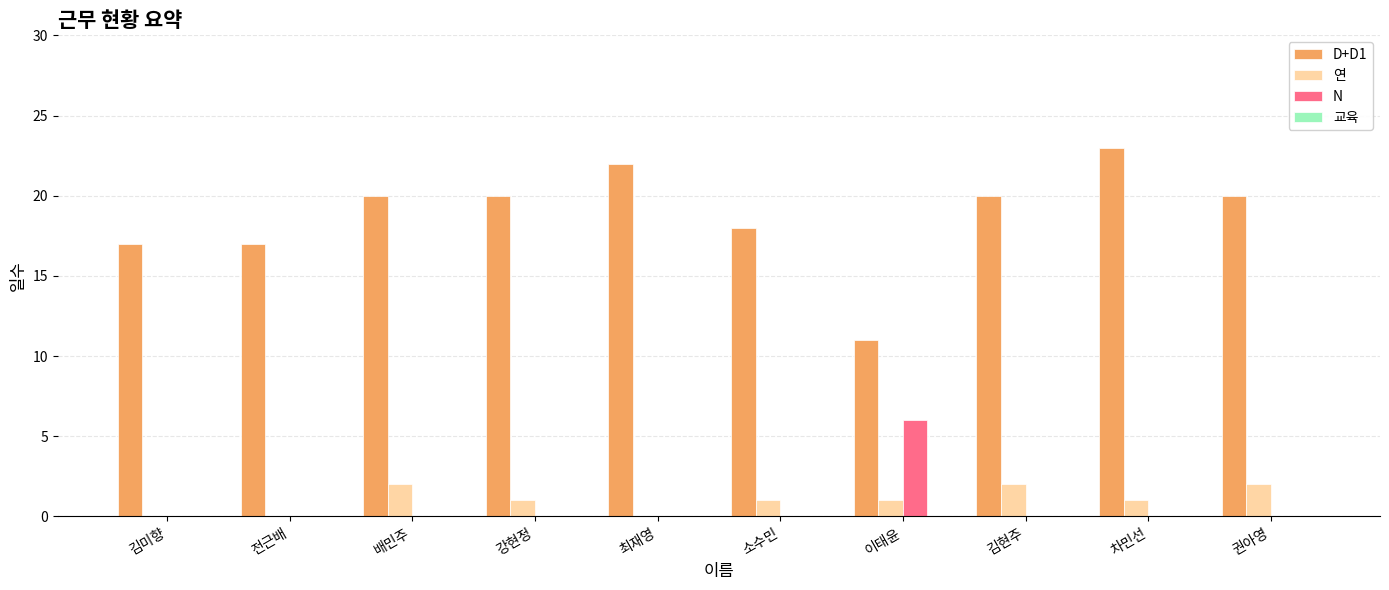

Which label corresponds to the largest value in the chart?

차민선